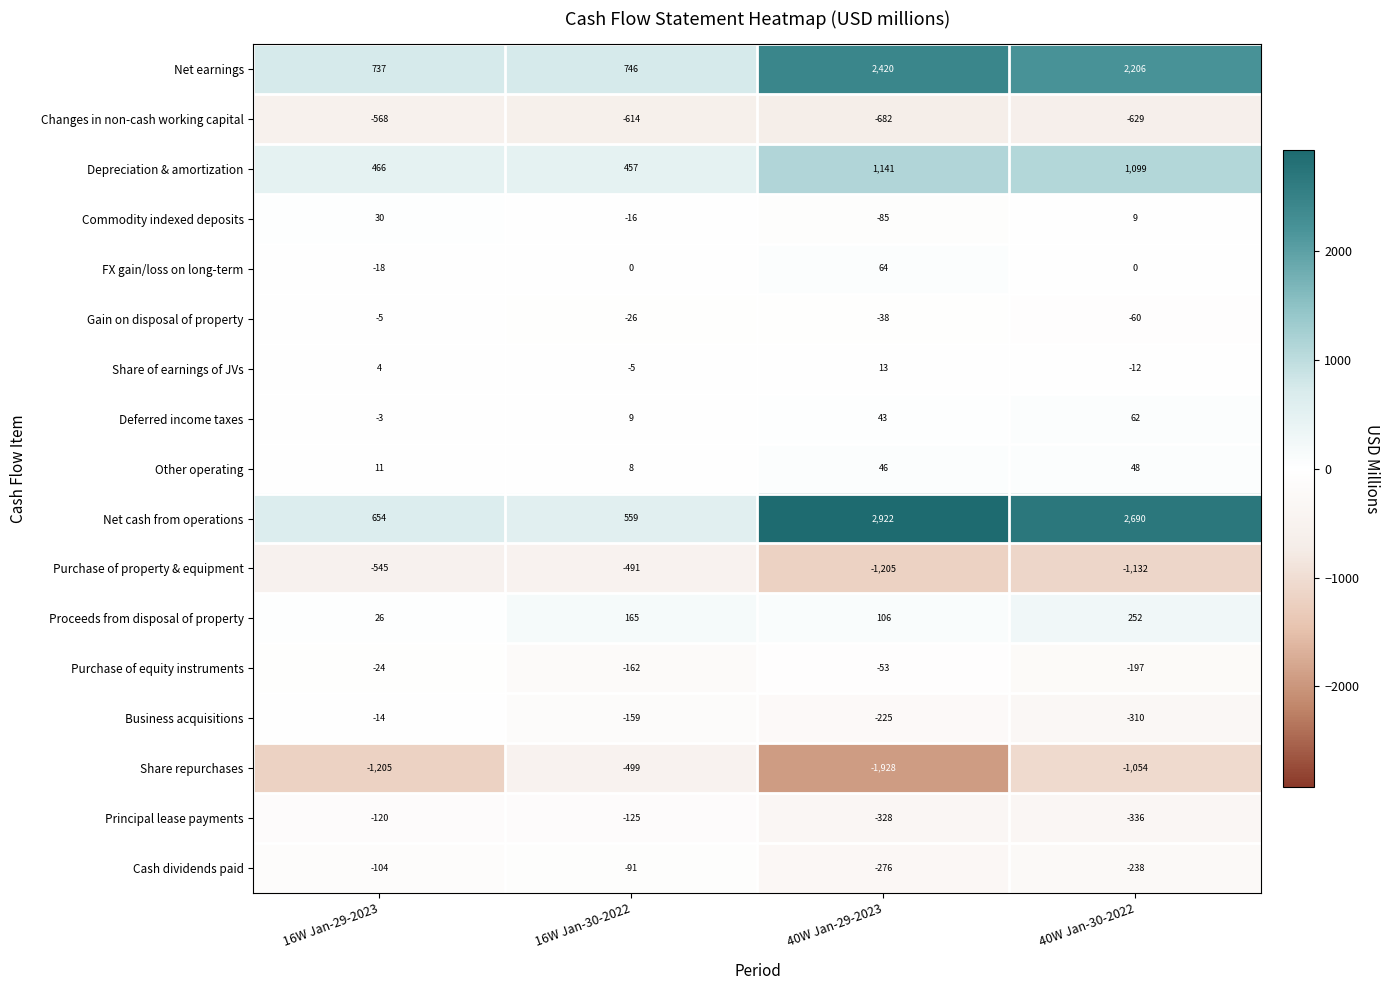

At which label does Purchase of property & equipment reach its minimum?

40W Jan-29-2023